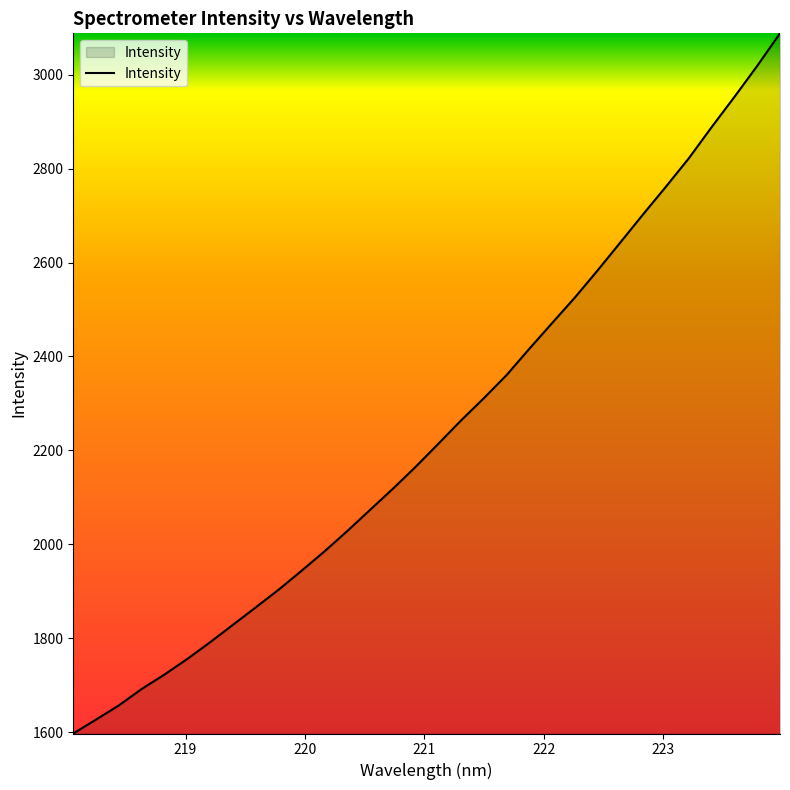

What is the average value?

2243.1